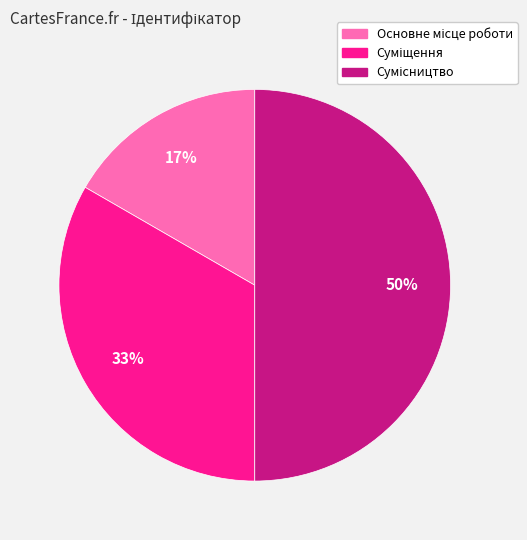

To the nearest percent, what is the difference between the largest and smallest slice percentages?

33%